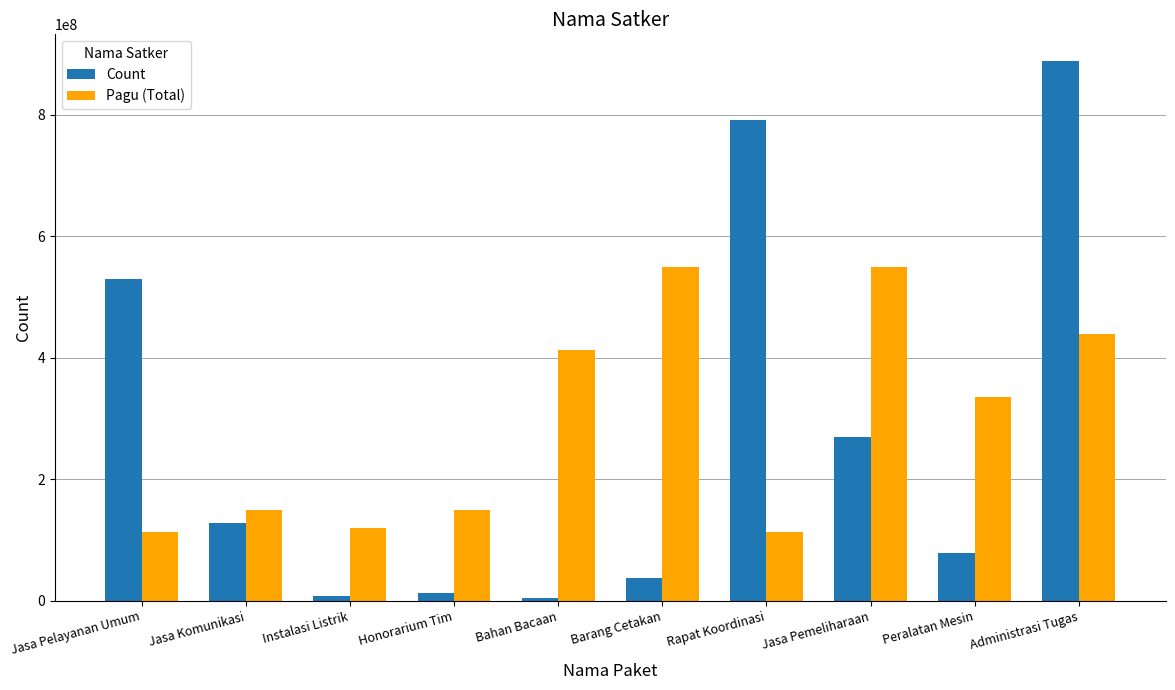

What is the label of the 3rd bar from the right?

Jasa Pemeliharaan